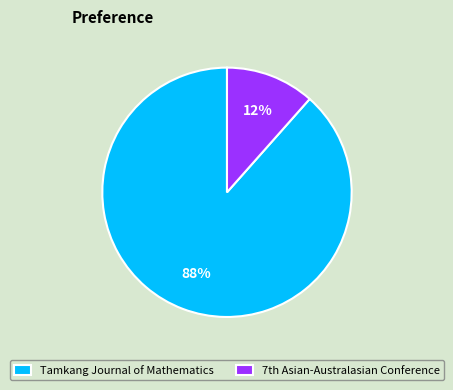

How many segments does this pie chart have?

2